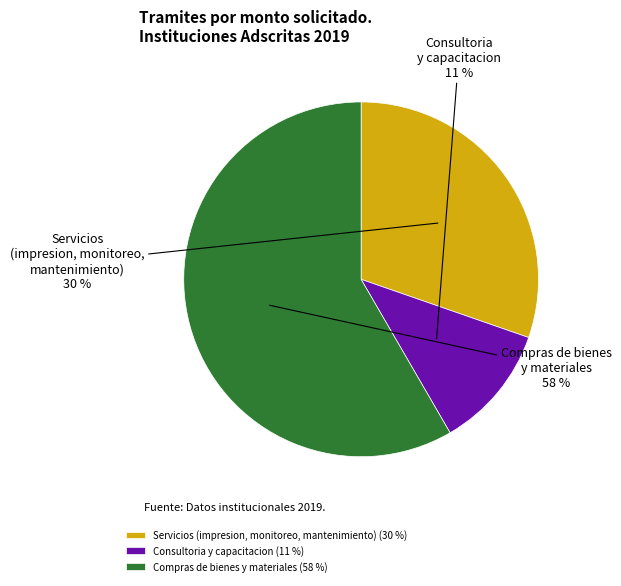

To the nearest percent, what is the difference between the Compras de bienes y materiales and Consultoria y capacitacion slice percentages?

47%